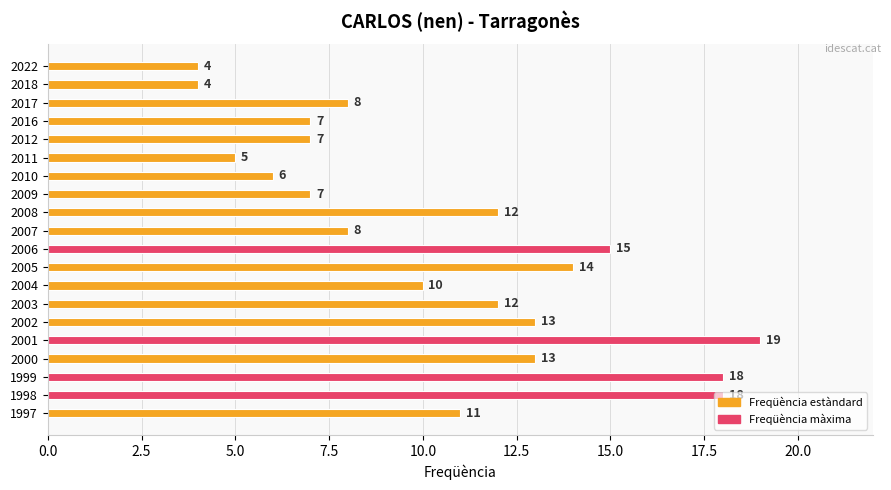

Between 2012 and 2010, which is larger?

2012